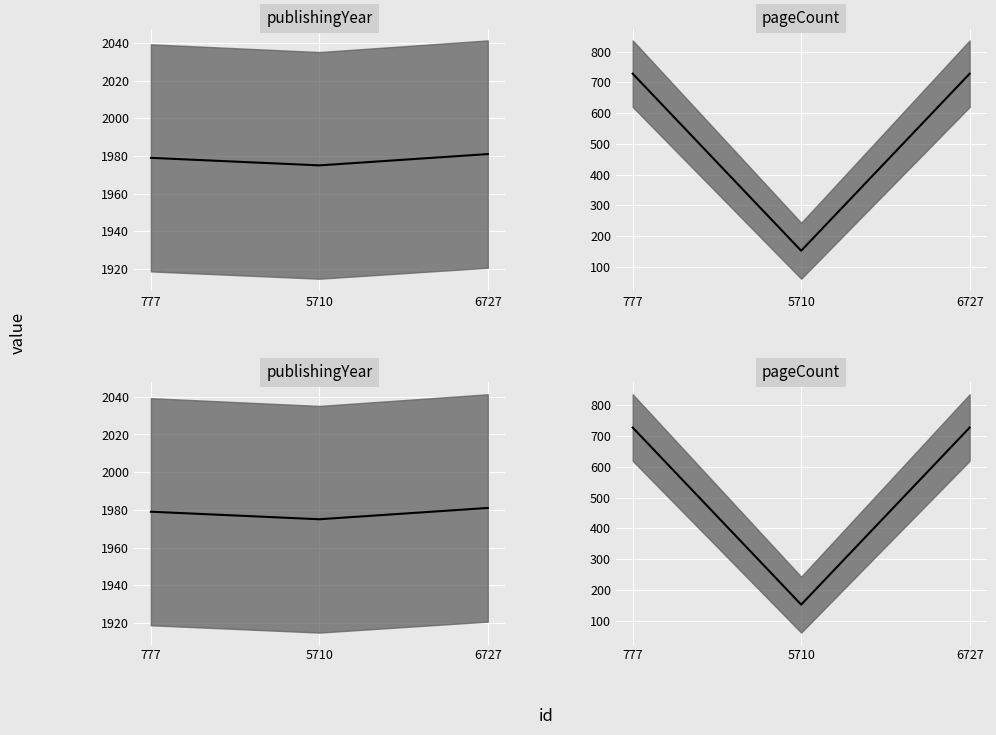

The value of publishingYear at 5710 is 1975. True or false?

True